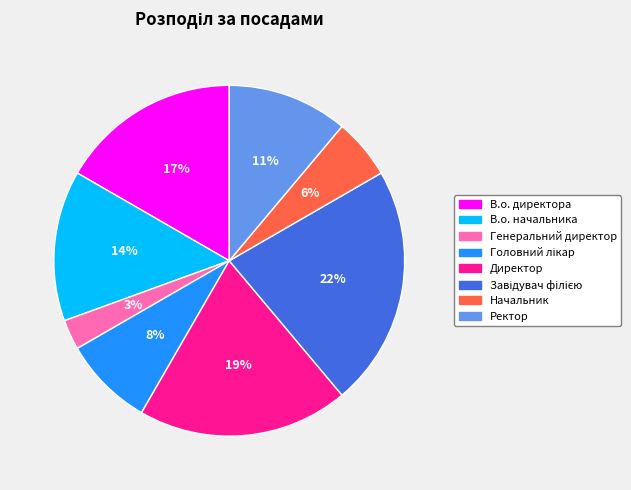

True or false: Генеральний директор accounts for 14% of the total.

False